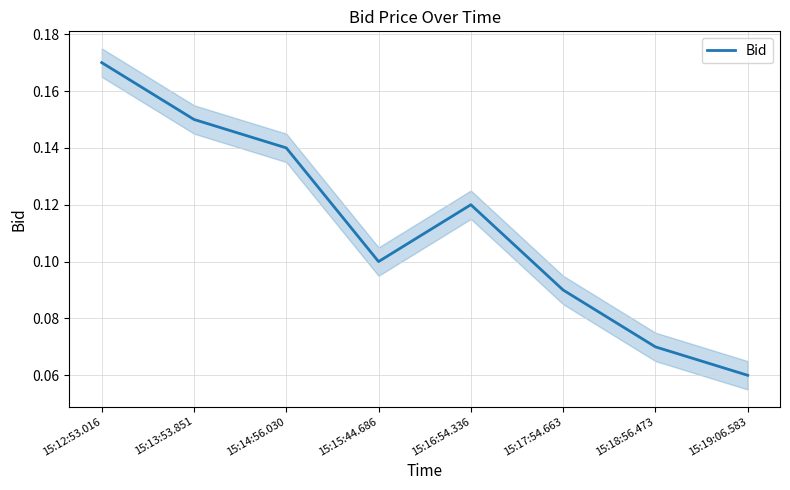

Is this an area chart (filled region under the line)?

No